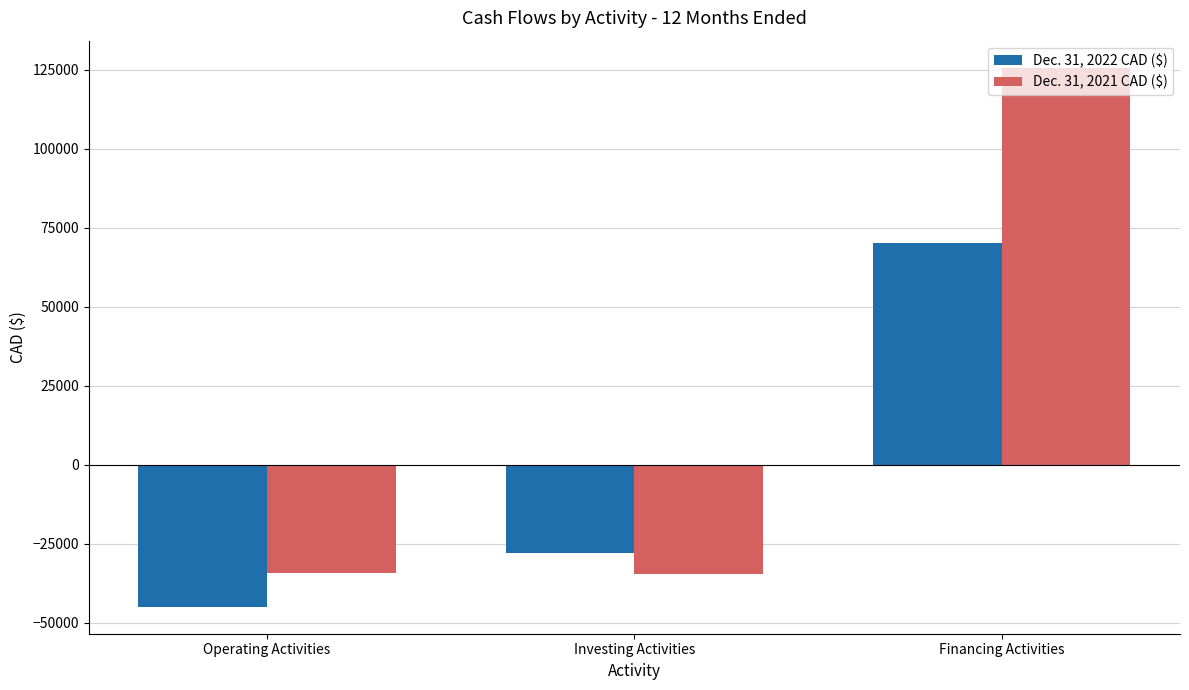

Does the chart contain stacked bars?

No